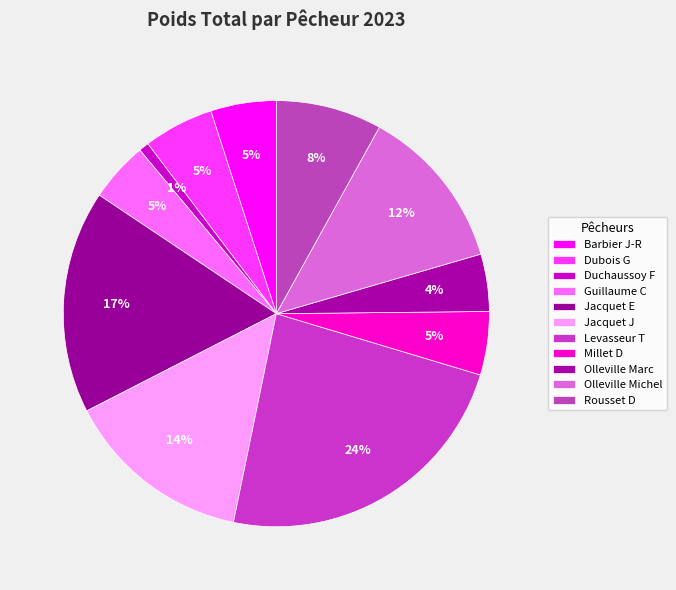

What percentage is the Olleville Michel slice, to the nearest percent?

12%